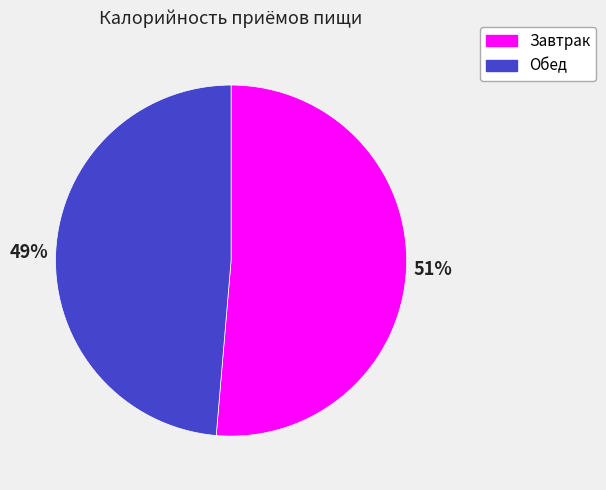

To the nearest percent, what percentage of the pie is Обед?

49%